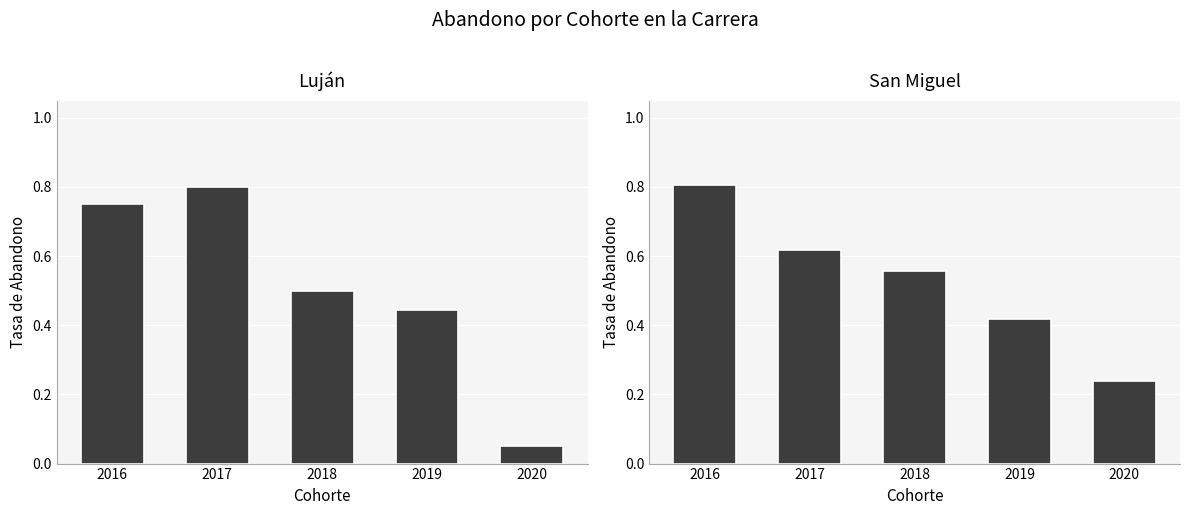

What is the sum of all San Miguel values?

2.6